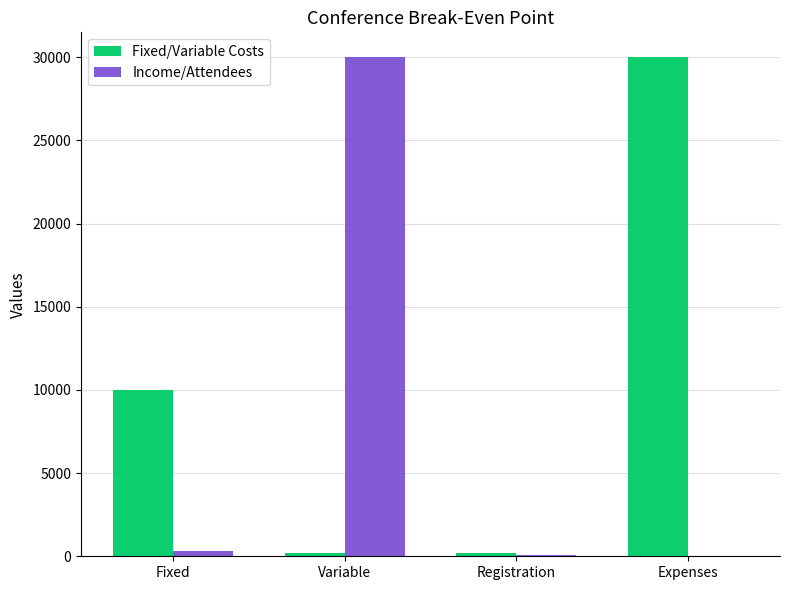

How many data points does each series have?

4